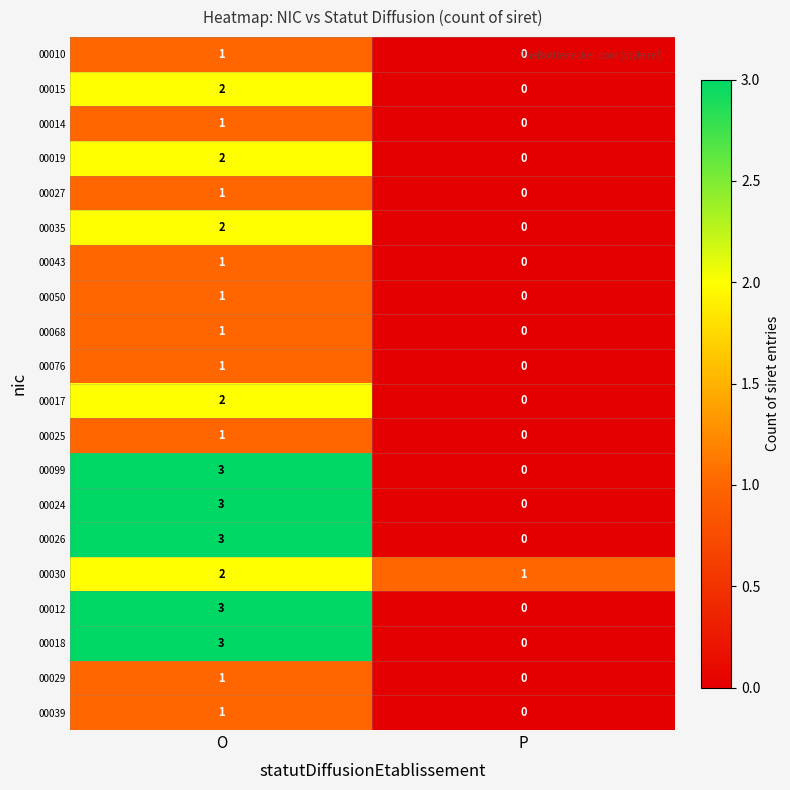

At which label is 00026 closest to 1?

P